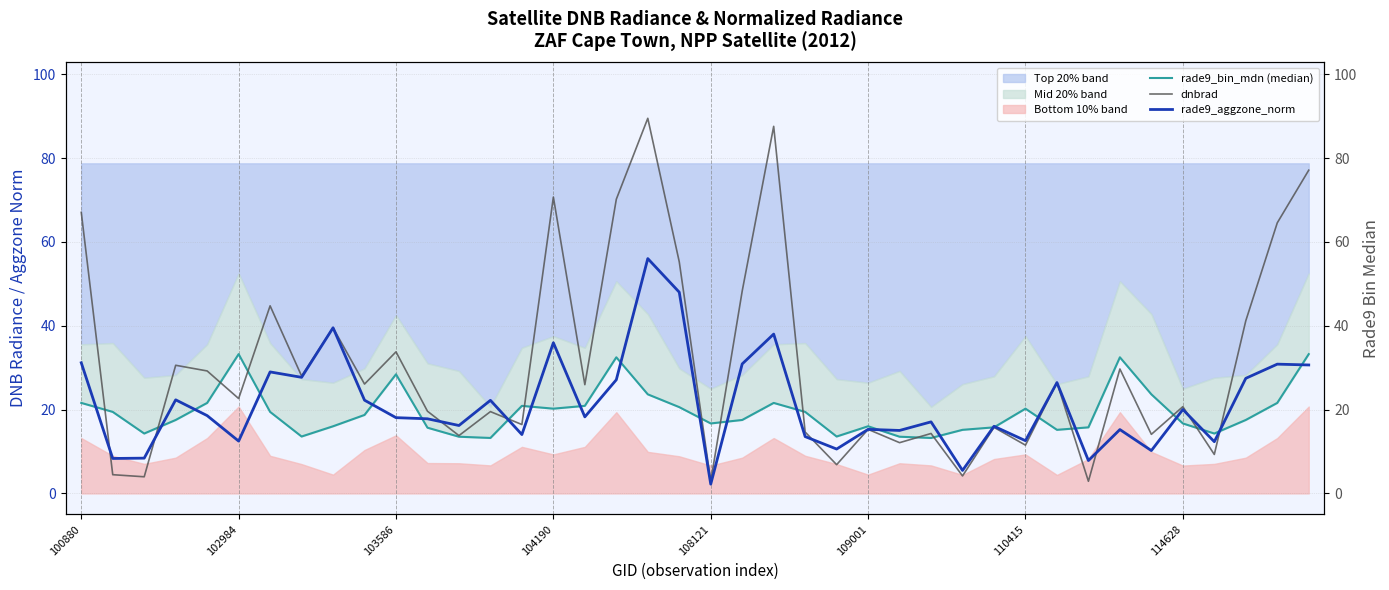

True or false: rade9_bin_mdn (median) and dnbrad cross at least once.

True